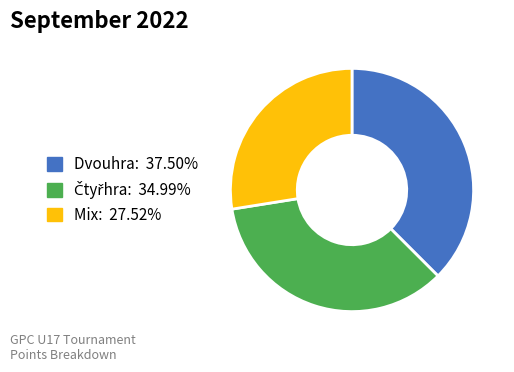

What is the ratio of the value at Dvouhra to the value at Mix?

1.4